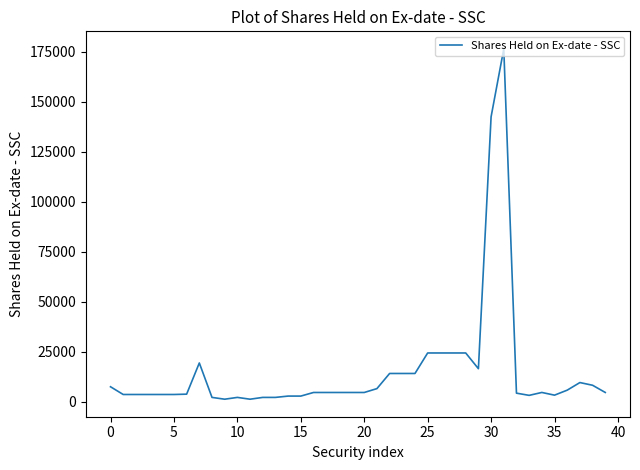

What is the smallest value displayed?

1275